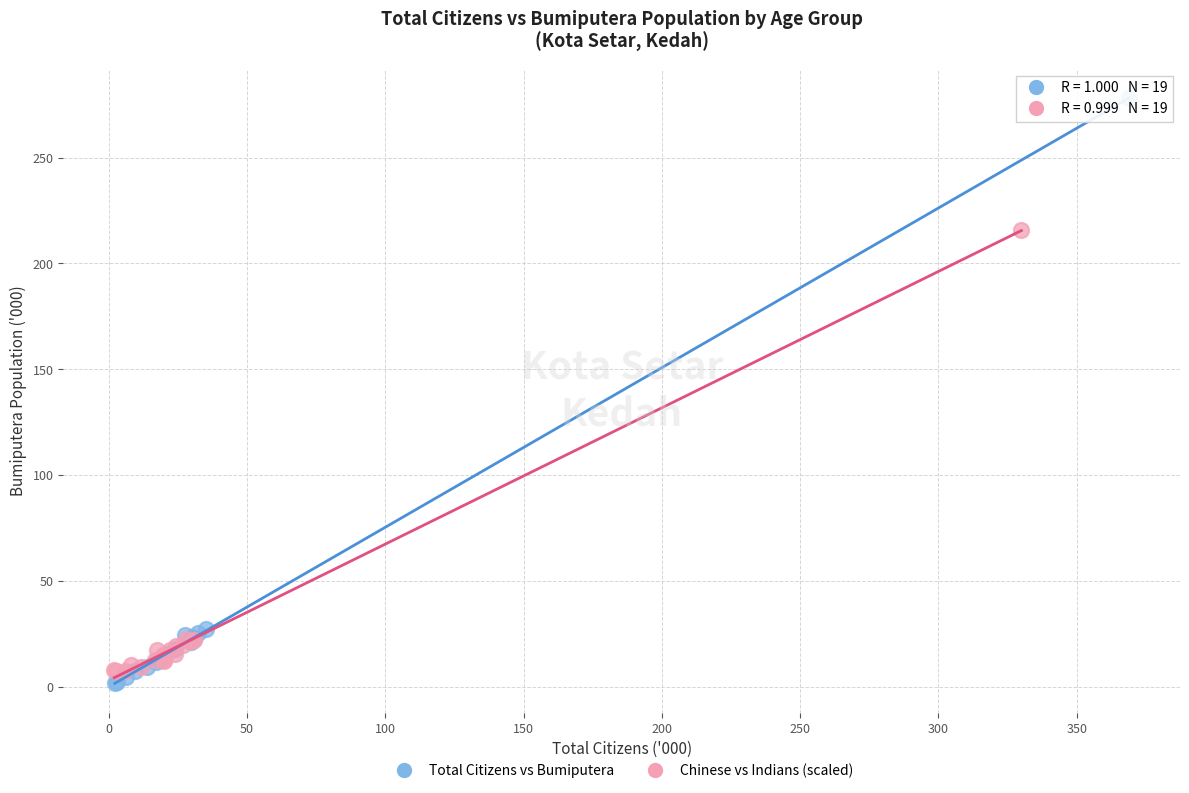

Which series contains the highest Y value?

Total Citizens vs Bumiputera